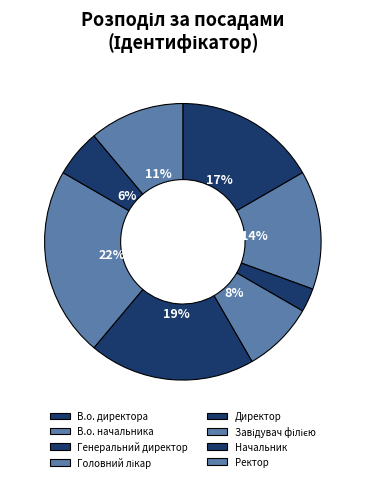

To the nearest percent, what is the average slice percentage?

12%